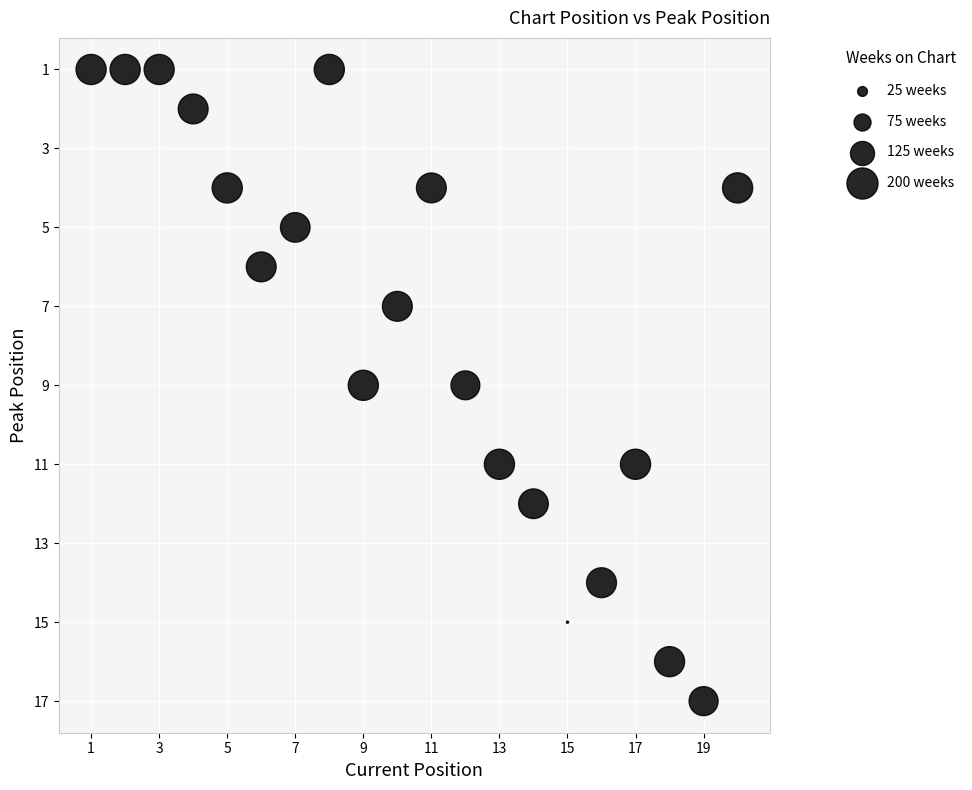

What is the range of Y values (max minus min)?

16